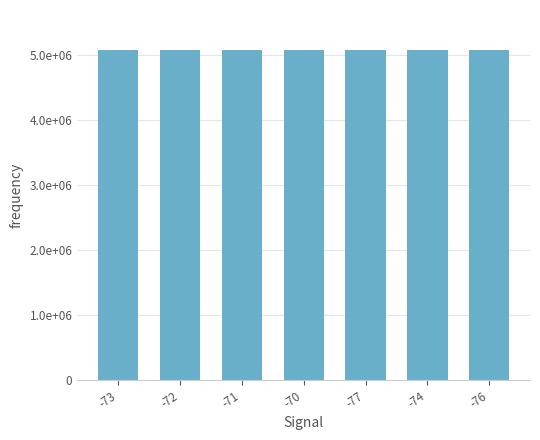

What is the value of the 7th bar from the left?

5072118.0